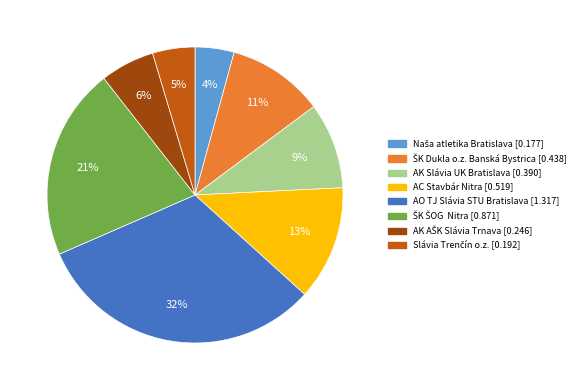

To the nearest percent, what percentage of the pie is AK Slávia UK Bratislava?

9%